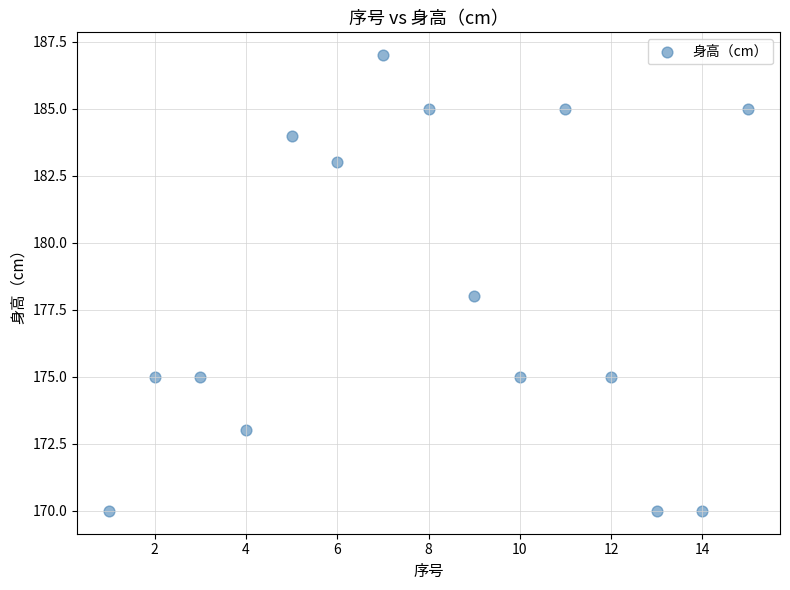

What is the range of X values (max minus min)?

14